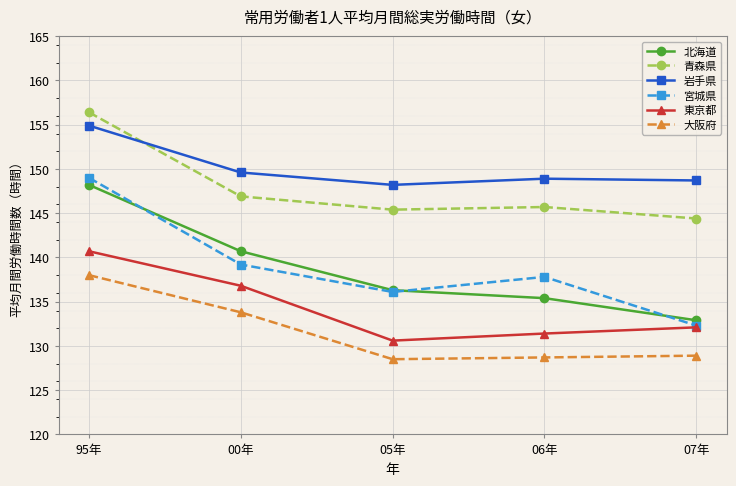

Reading left to right, transcribe all the data shown in this chart.

北海道: 148.2	140.7	136.3	135.4	132.9
青森県: 156.4	146.9	145.4	145.7	144.4
岩手県: 154.9	149.6	148.2	148.9	148.7
宮城県: 149.0	139.2	136.1	137.8	132.3
東京都: 140.7	136.8	130.6	131.4	132.1
大阪府: 138.0	133.8	128.5	128.7	128.9